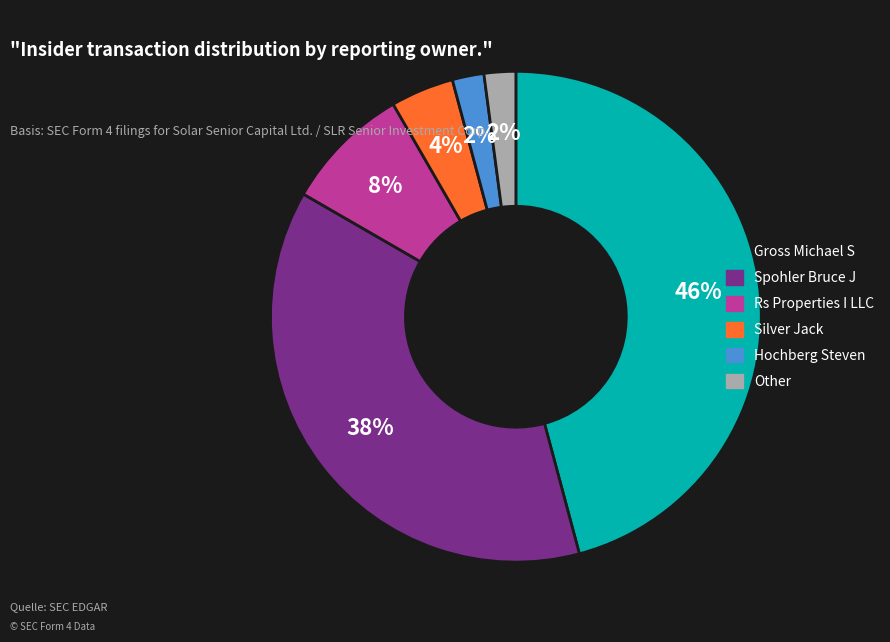

Is the sum of Gross Michael S and Hochberg Steven greater than half?

No